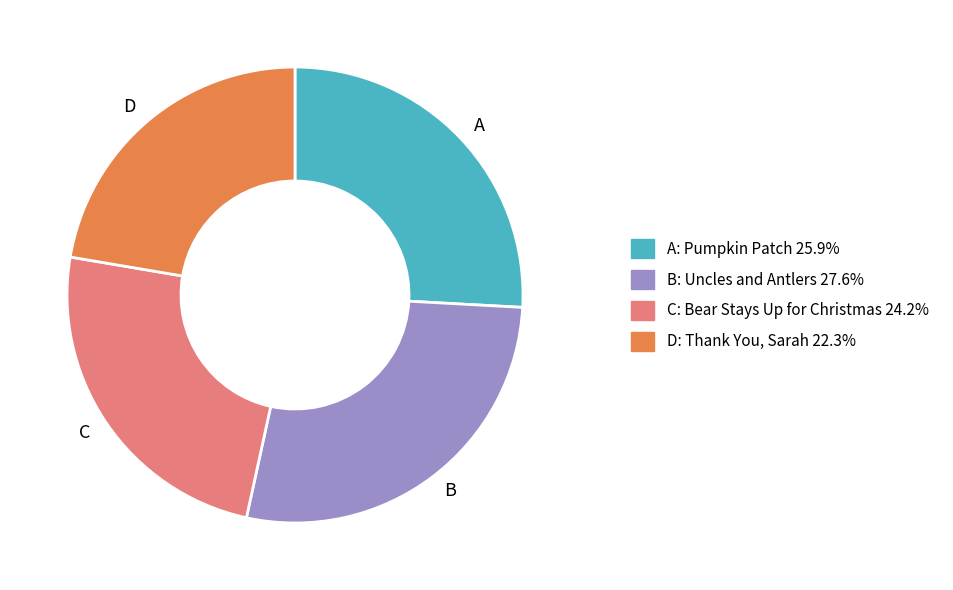

Count the number of slices in the pie.

4